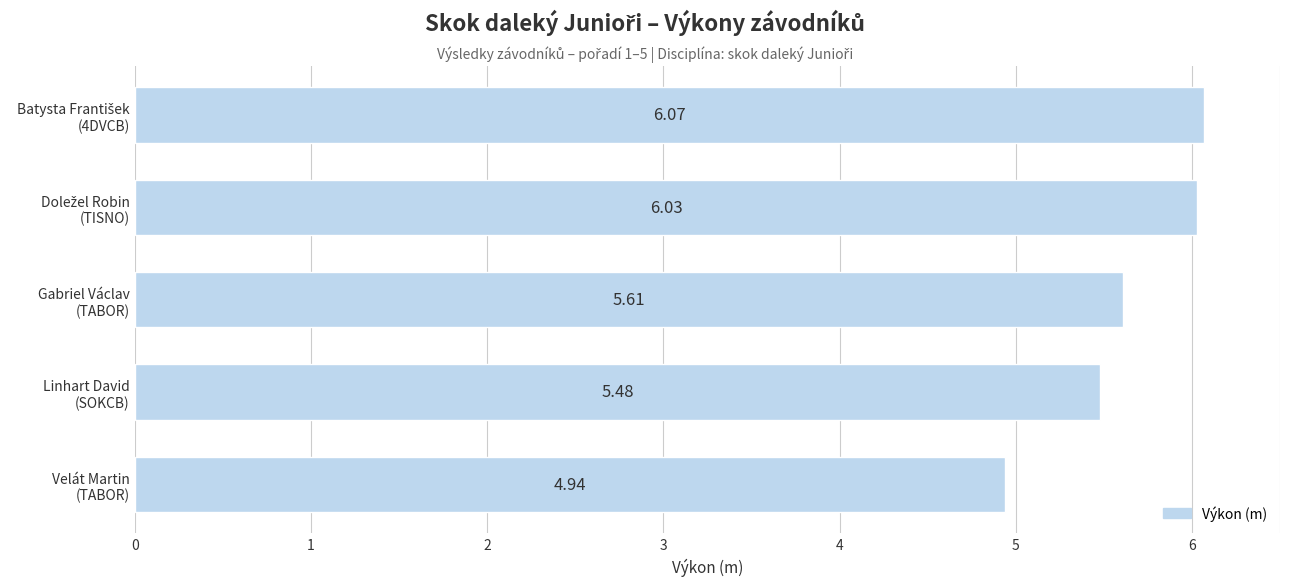

What is the sum of all values?

28.1